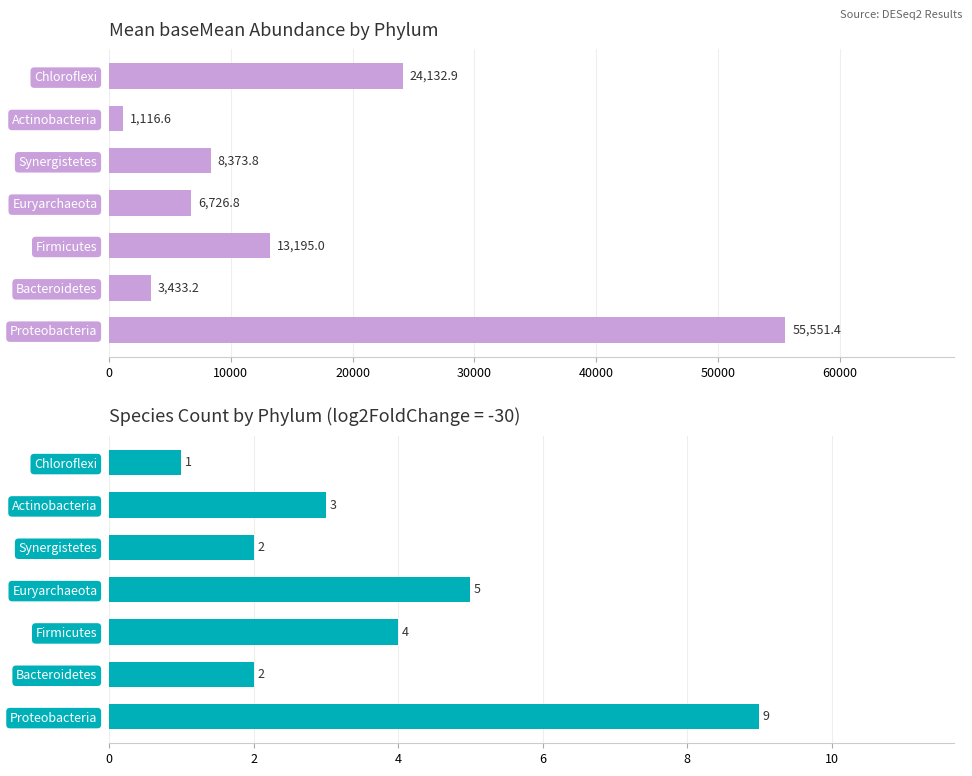

Rank the series by their maximum value, from highest to lowest.

Mean baseMean, Species Count